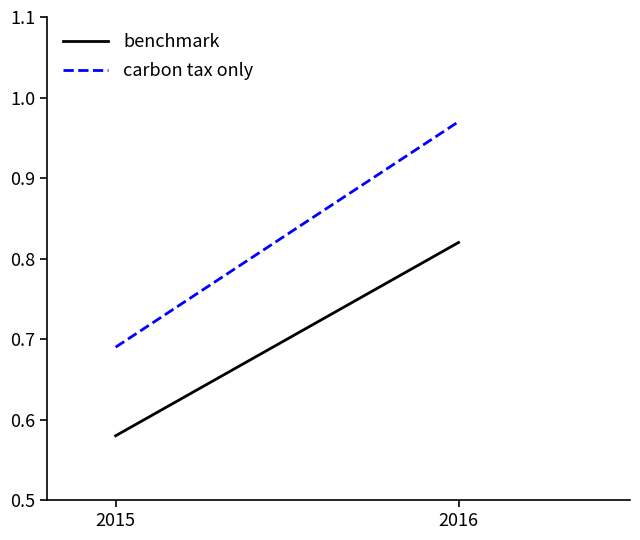

Reading left to right, what are all the values shown in this chart?

benchmark: 2015=0.6	2016=0.8
carbon tax only: 2015=0.7	2016=1.0